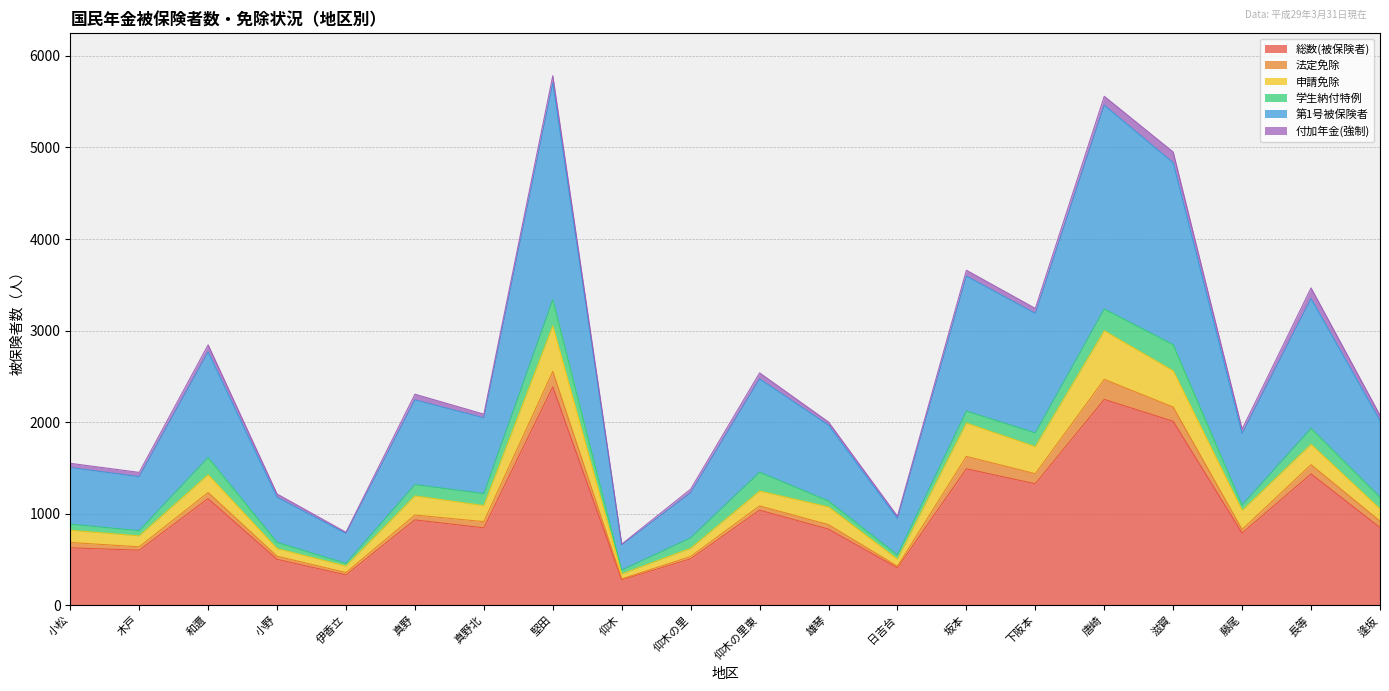

Which series has the largest total across all categories?

第1号被保険者